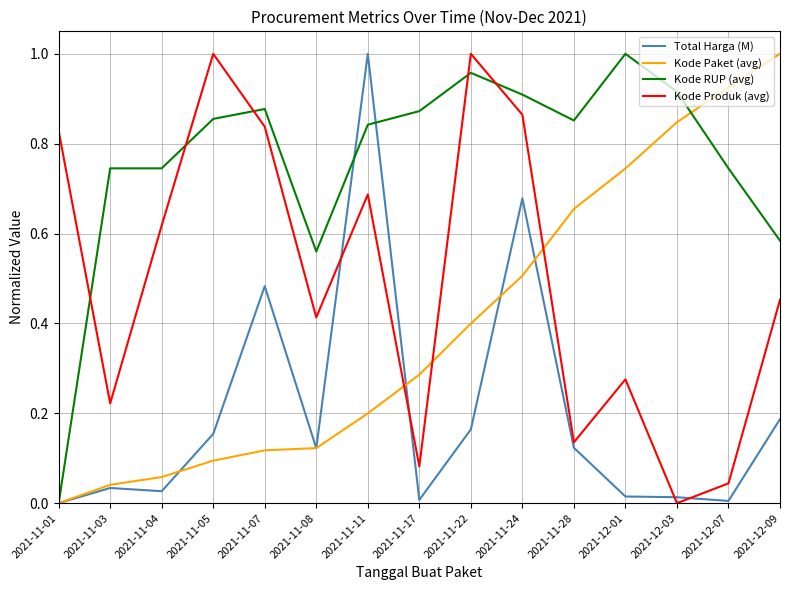

Which series changed the most between 2021-11-11 and 2021-12-07?

Total Harga (M)